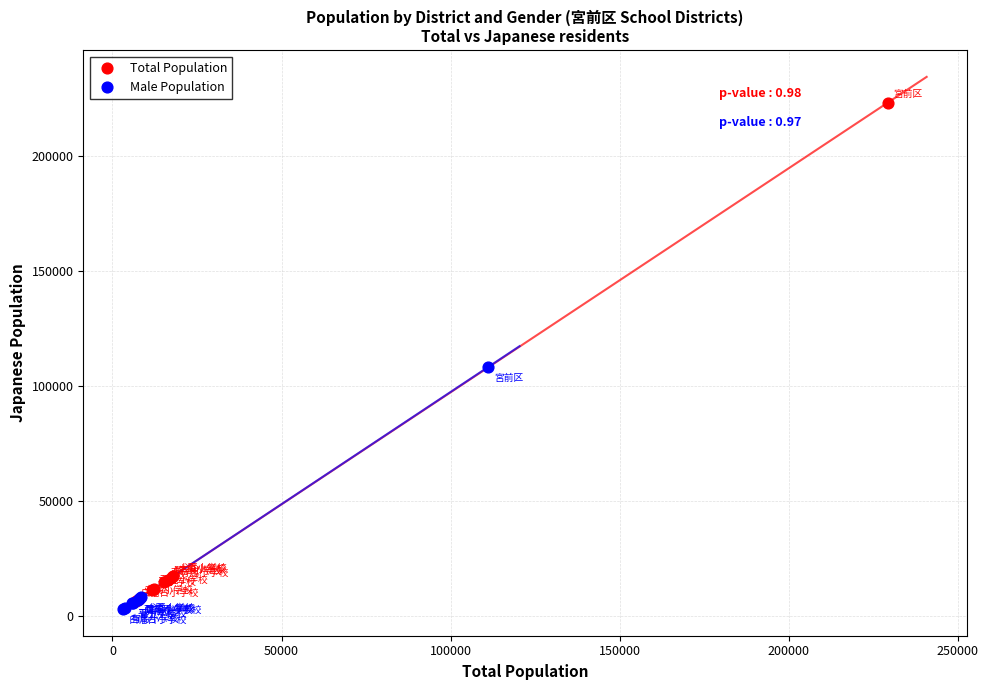

Which series has the largest Y range (max minus min)?

Total Population